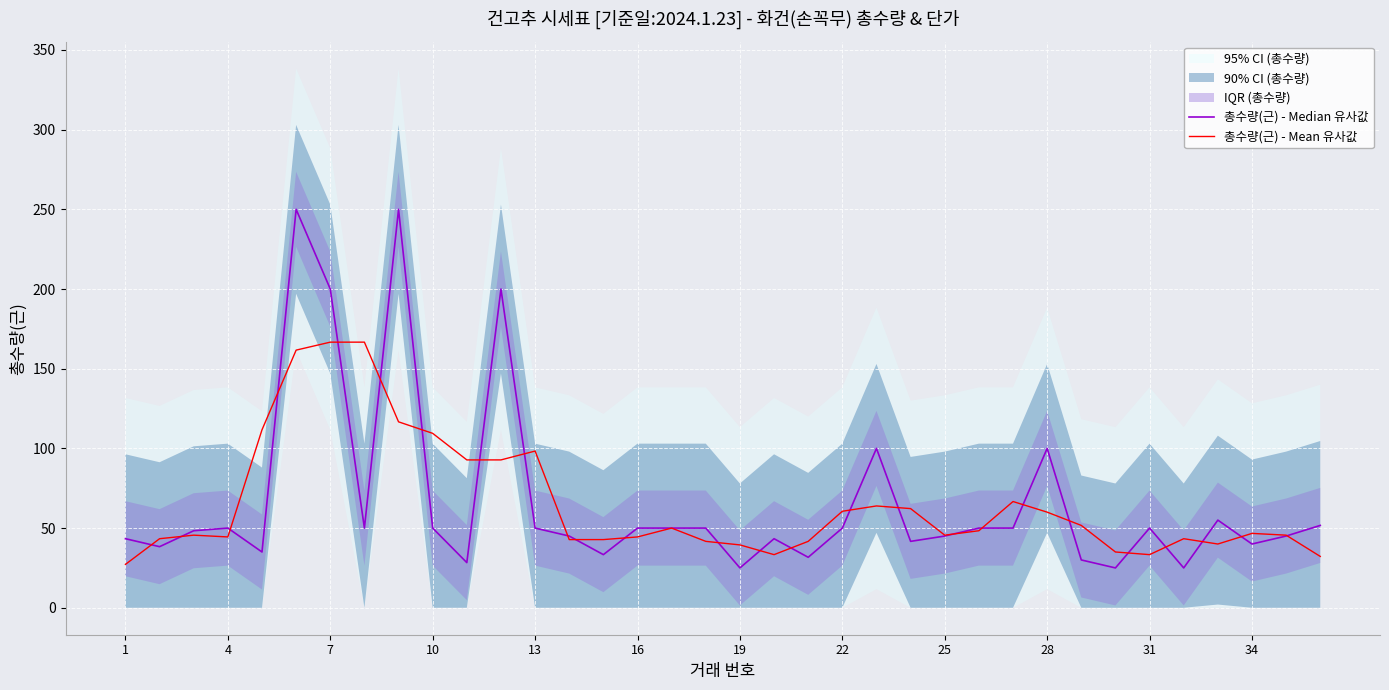

List the series in order of their peak value, lowest first.

총수량(근) - Mean 유사값, 총수량(근) - Median 유사값